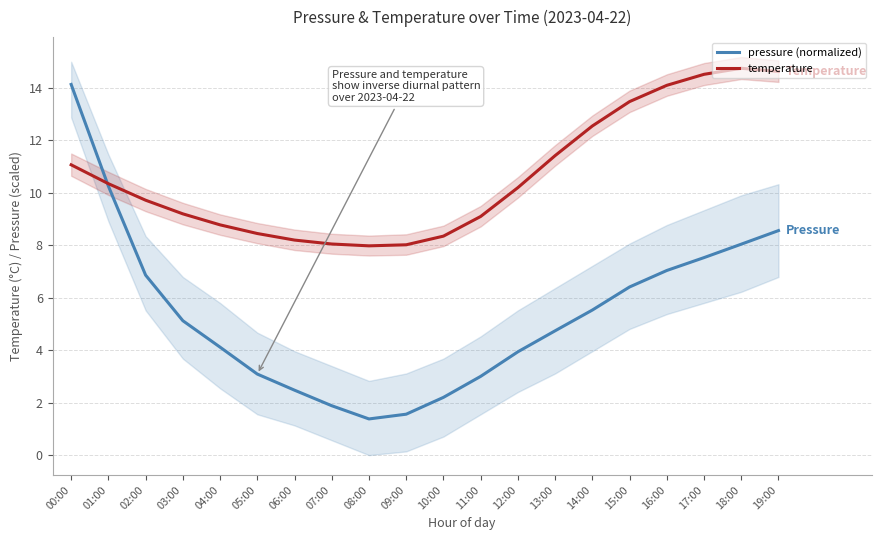

How many lines are shown in the chart?

2